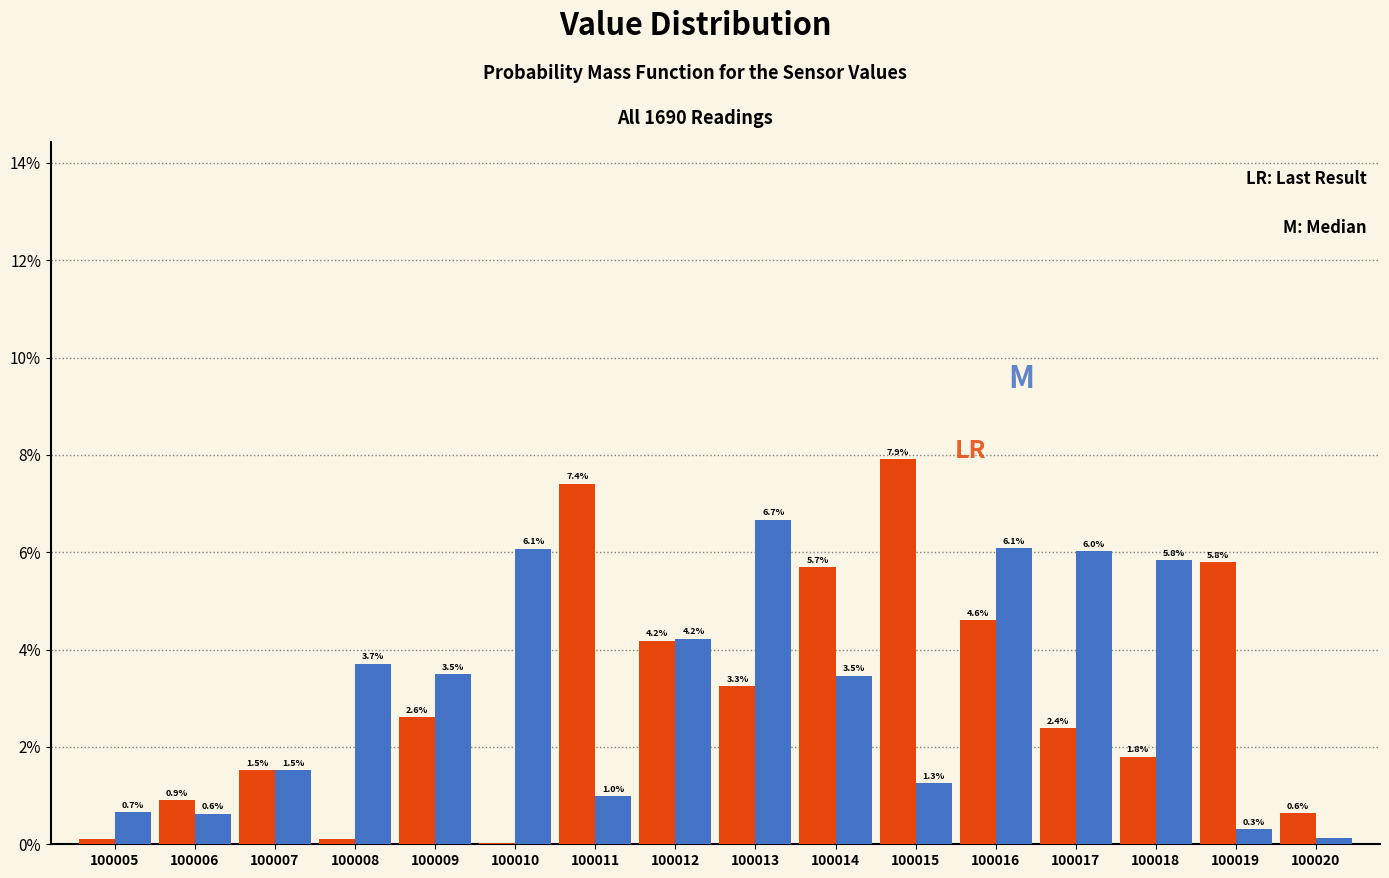

At which category is the sum across all series the highest?

100016